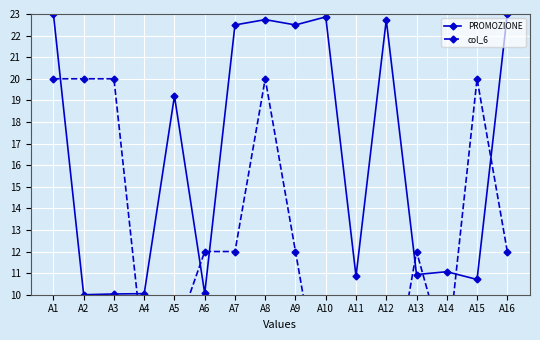

Is it true that PROMOZIONE equals 10.0 at A4?

True